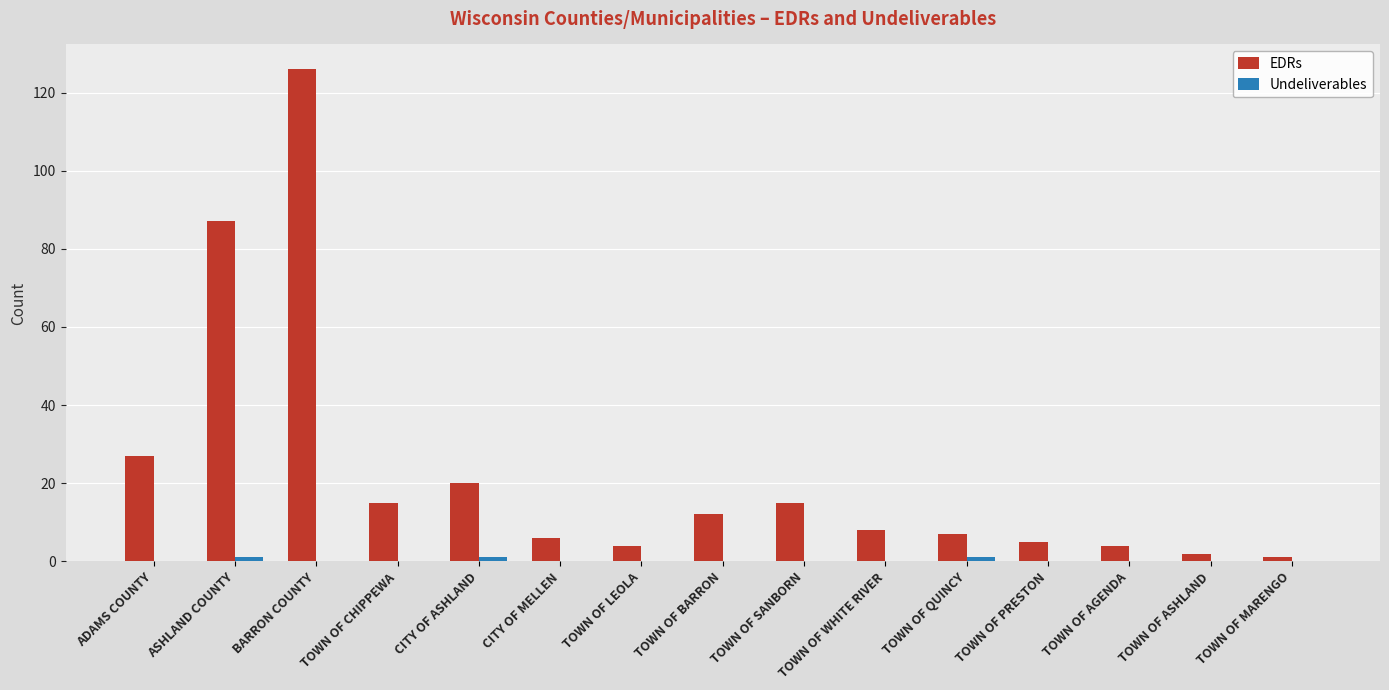

The value of EDRs at BARRON COUNTY is 213. True or false?

False